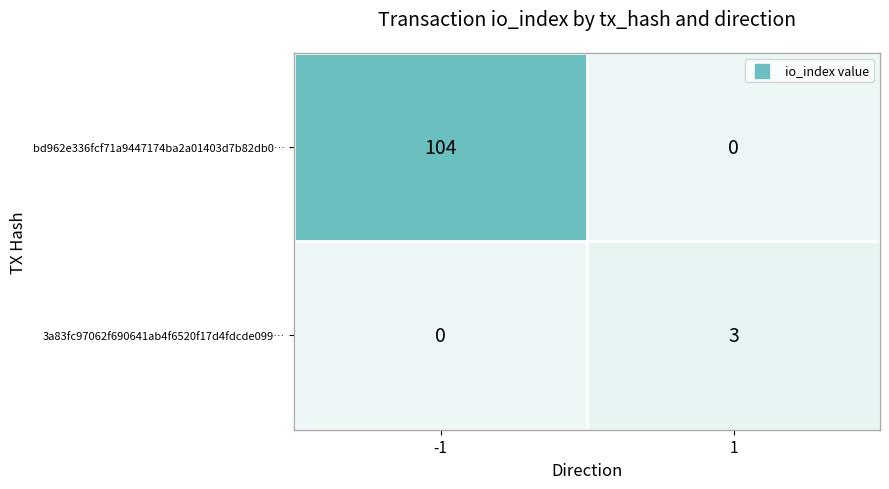

How many positive values does the bd962e336fcf71a9447174ba2a01403d7b82db0… series have?

1